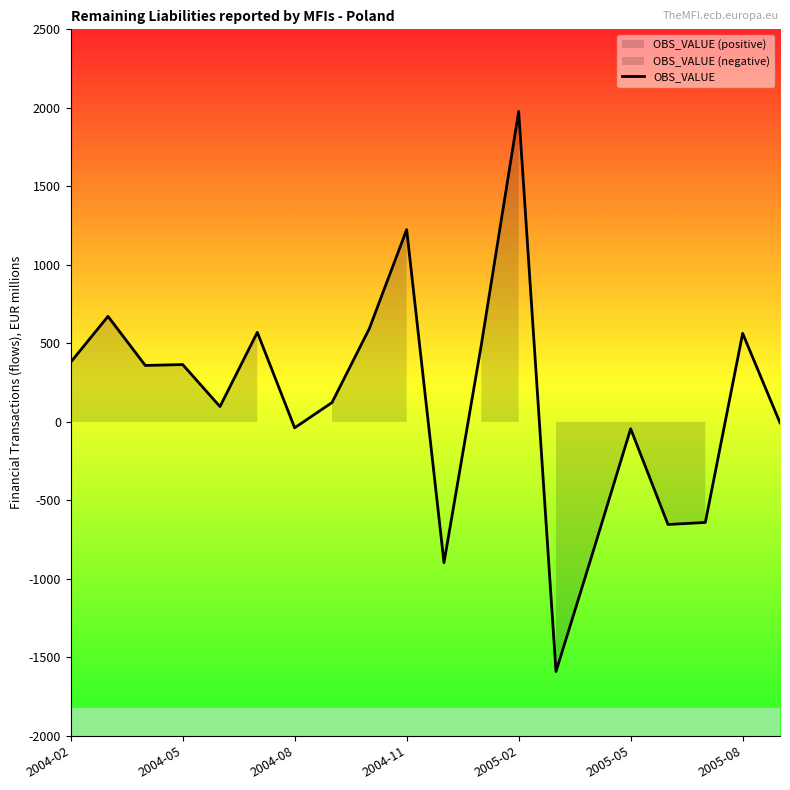

Reading right to left, extract all data points from this chart.

-6.3	563.4	-640.9	-654.0	-44.2	-821.9	-1590.5	1977.3	490.5	-897.1	1224.3	593.6	122.7	-38.2	570.1	97.1	364.9	359.0	671.7	379.3